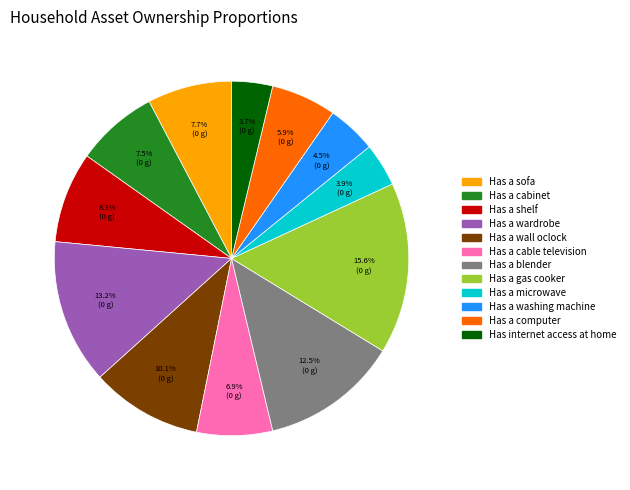

Does any single category account for the majority?

No